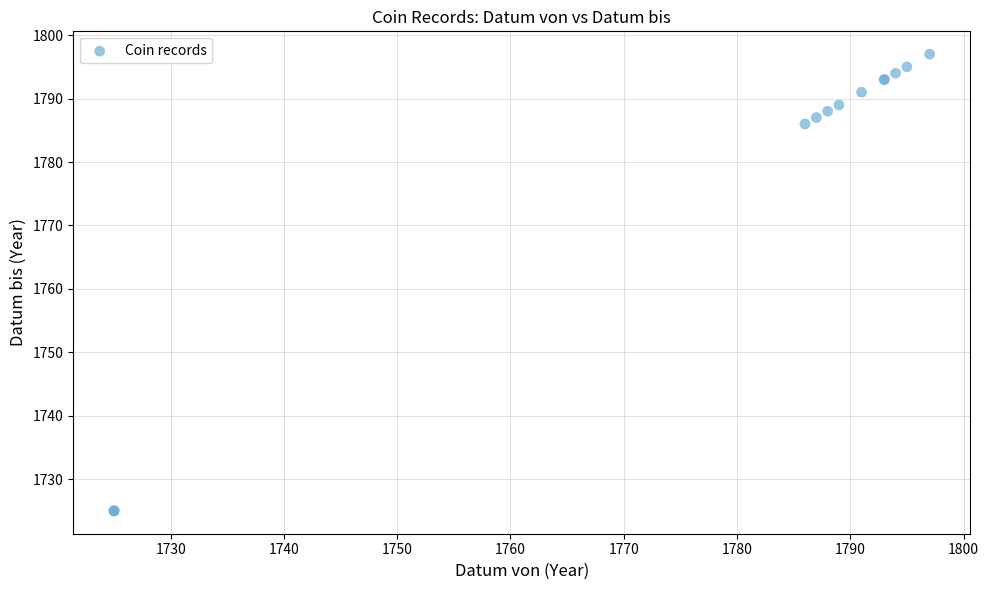

What Y value in the scatter plot is closest to 1761?

1786